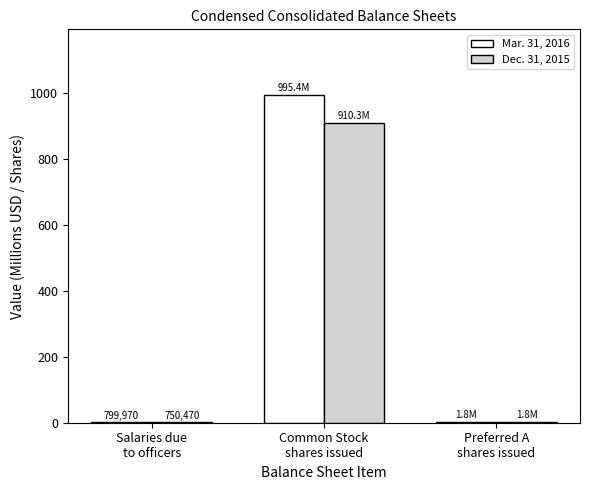

Between Common Stock
shares issued and Preferred A
shares issued, which series saw the biggest shift?

Mar. 31, 2016